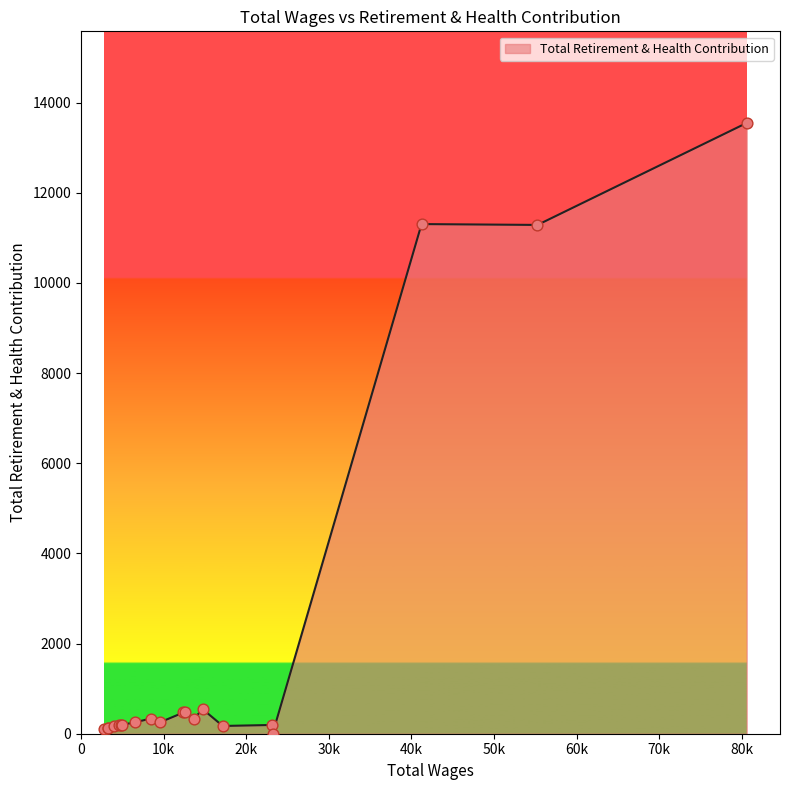

What is the greatest value displayed?

13547